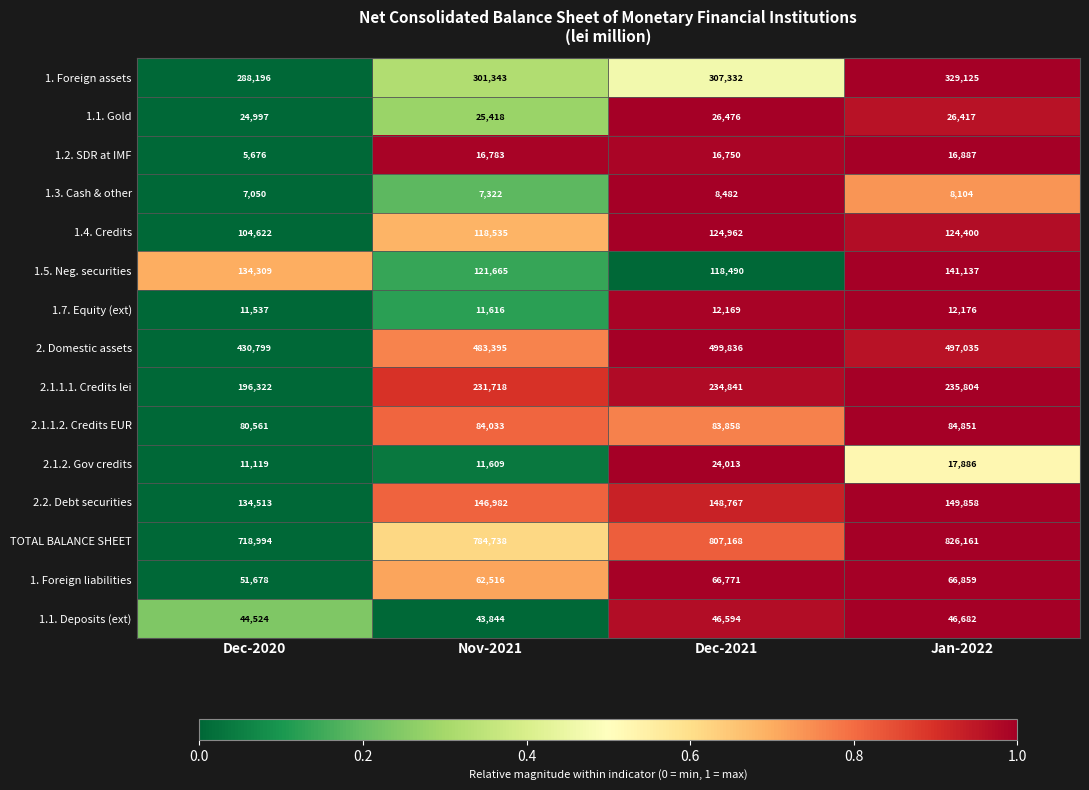

What is the smallest value displayed?

5676